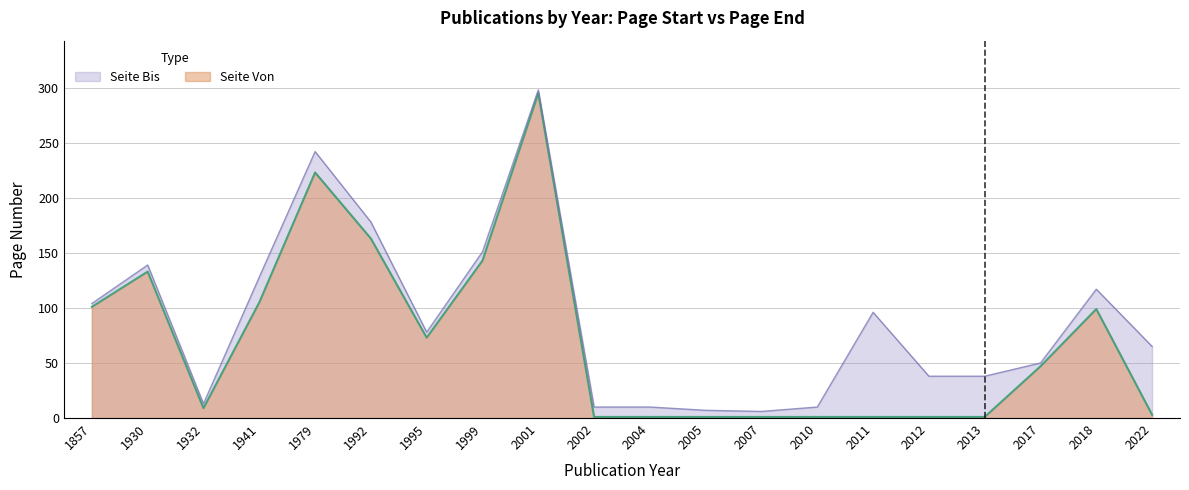

At 2018, list the series in order from smallest to largest.

Seite Von, Seite Bis